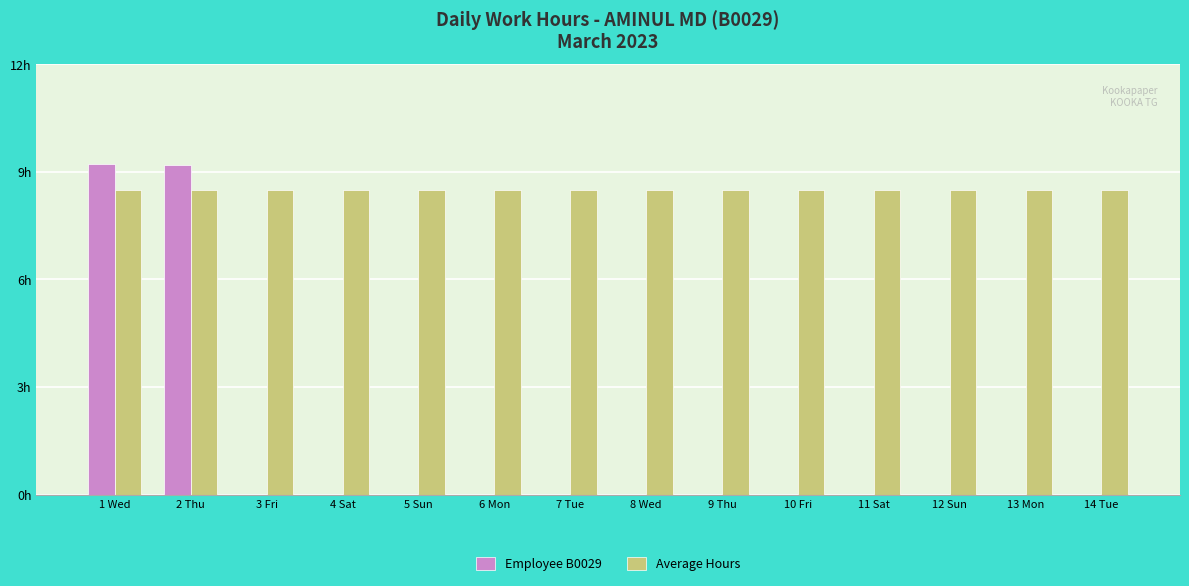

What is the label of the 4th bar from the right?

11 Sat